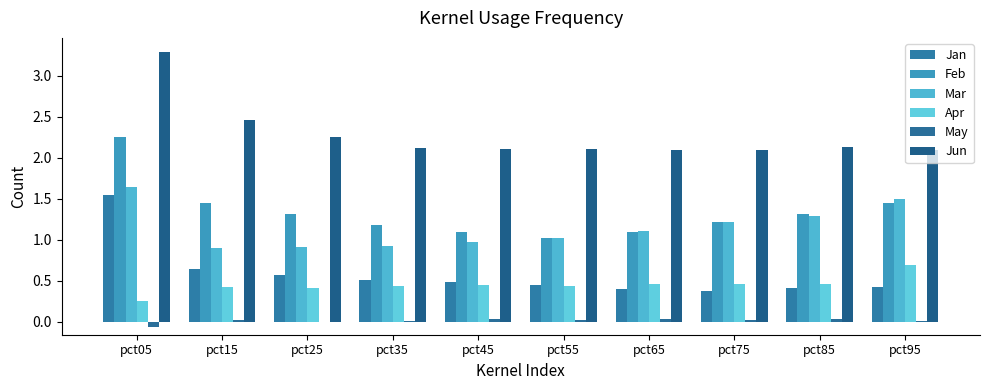

What is the value of the Jun bar at the 3rd from the left?

2.3